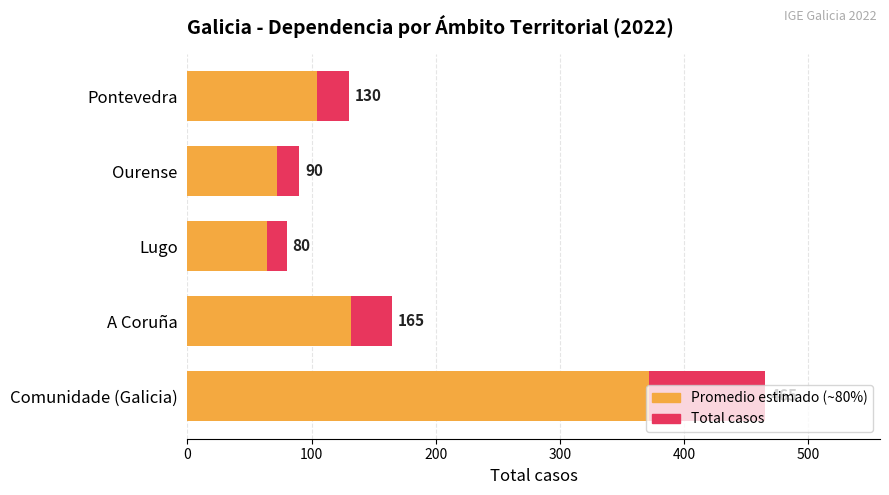

Are the bars horizontal?

Yes